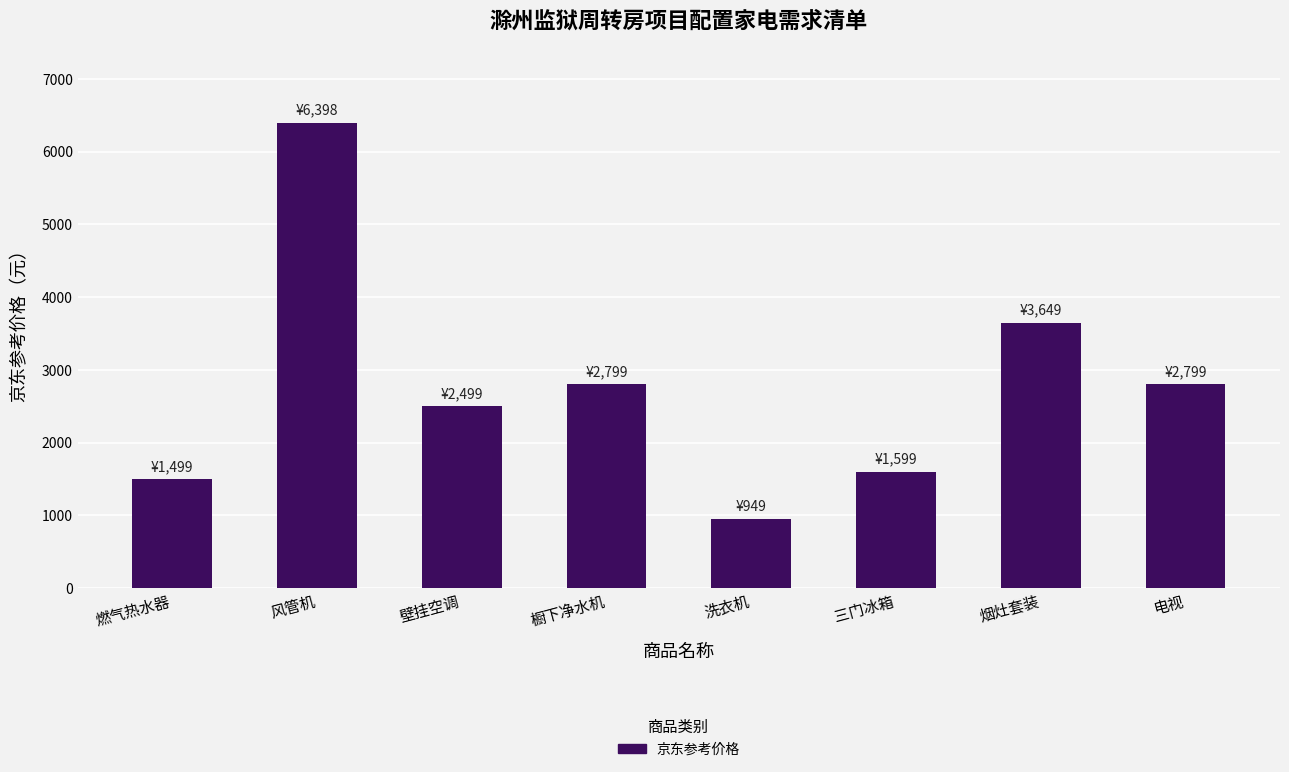

What is the average value?

2774